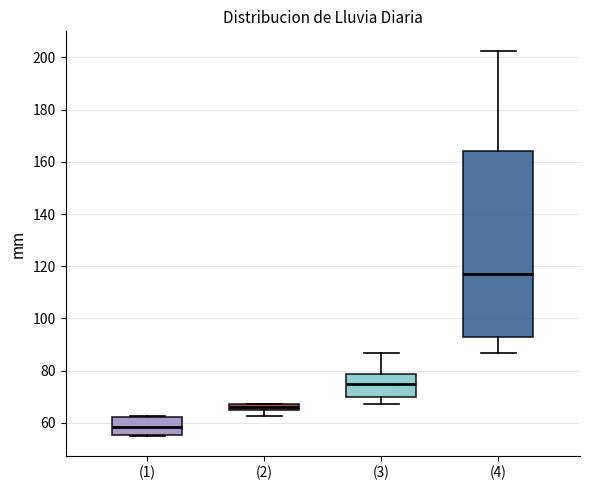

Which box has the highest median line?

(4)